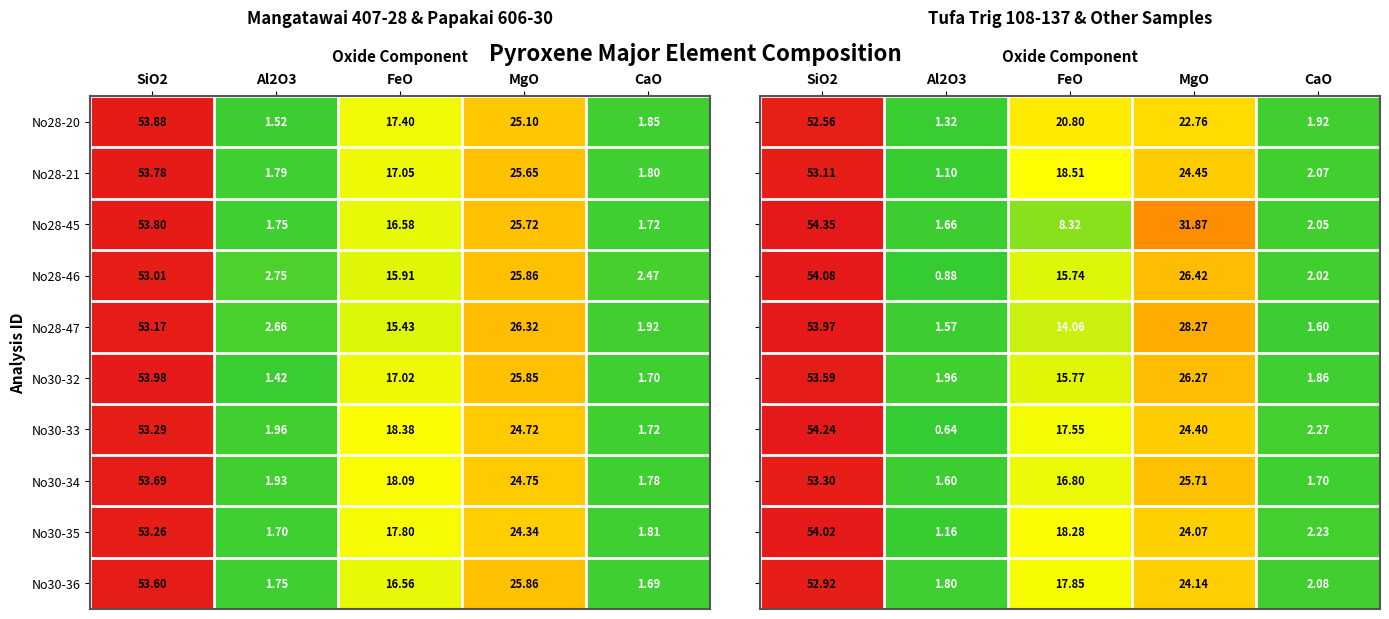

The No30-33 series shows 1.0 at CaO. True or false?

False